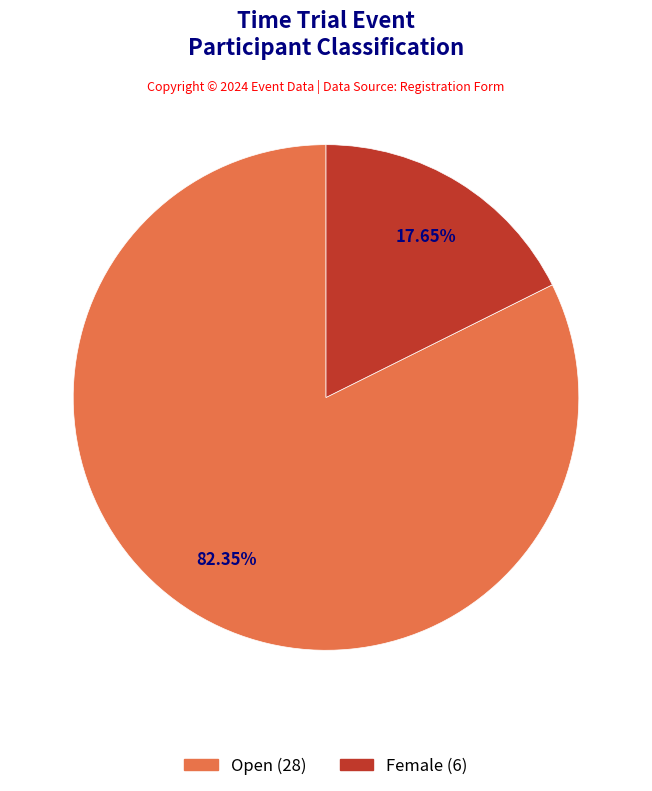

Is there any slice that represents more than half of the pie?

Yes